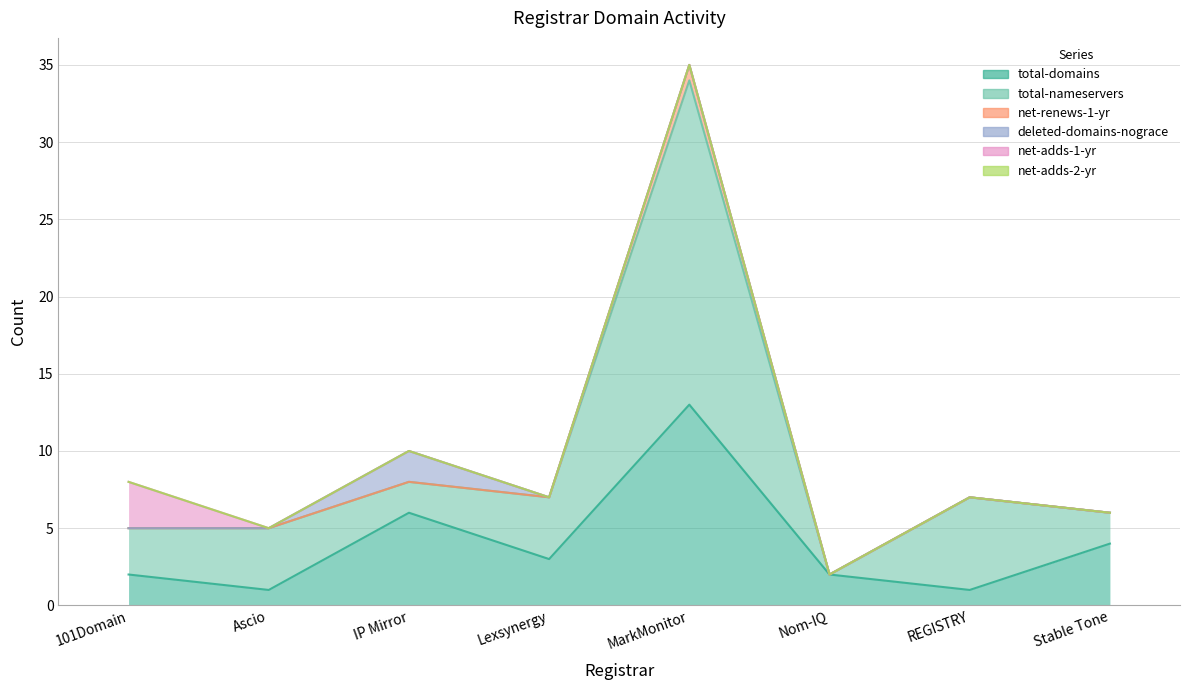

What is the average value of the total-nameservers series?

5